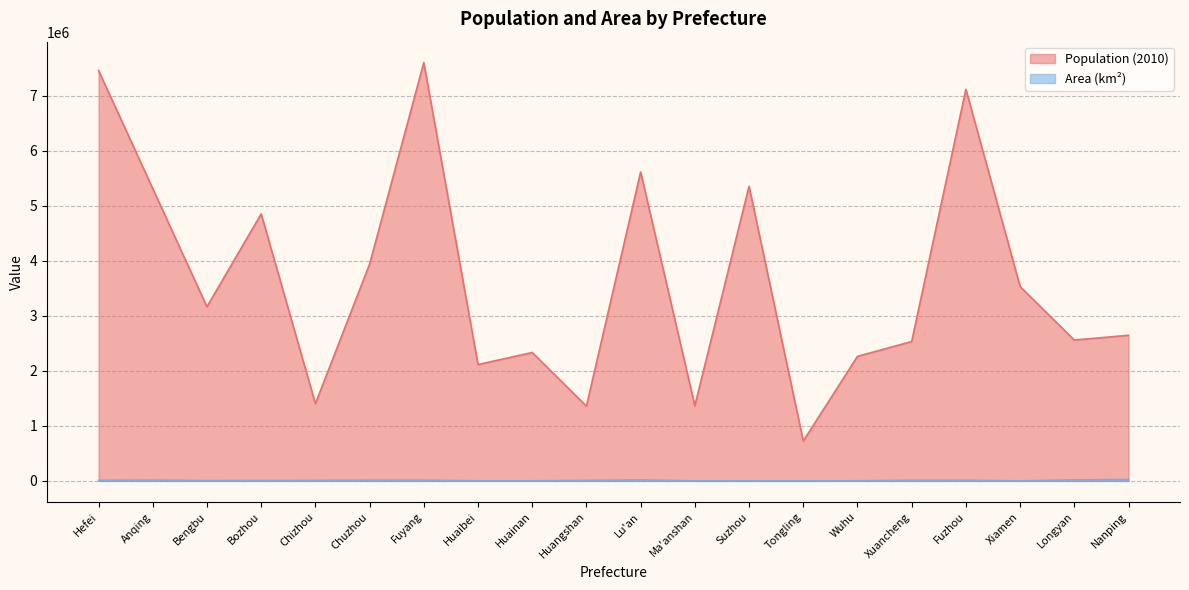

Which category has the highest value across all series?

Fuyang